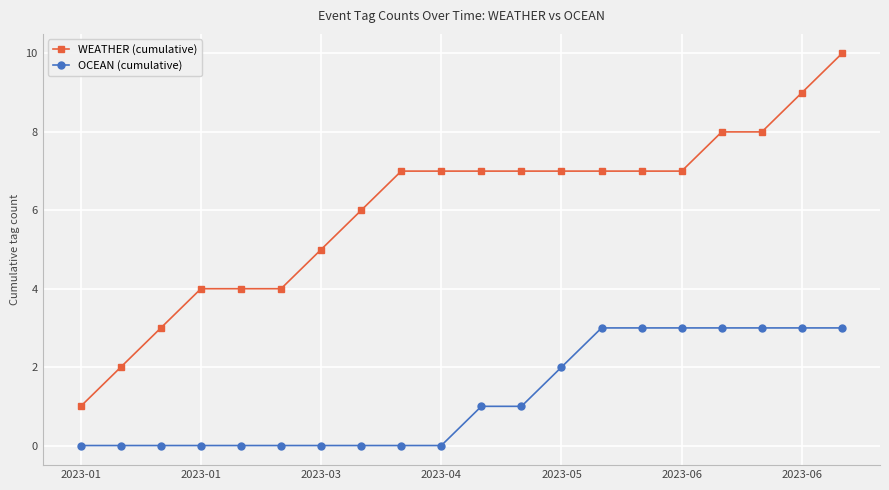

What is the maximum value for OCEAN (cumulative)?

3